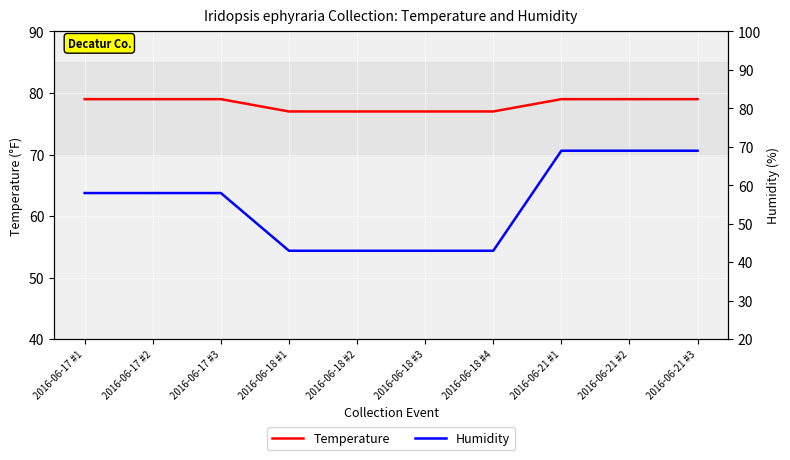

What are all the series names shown in the legend?

Temperature, Humidity